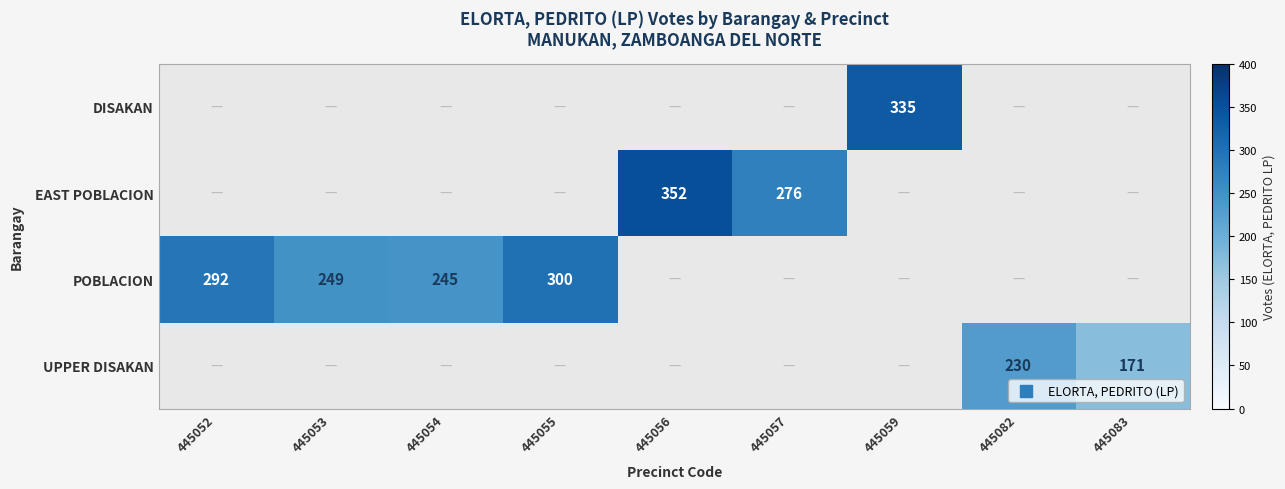

The value of UPPER DISAKAN at 445052 is 0. True or false?

True